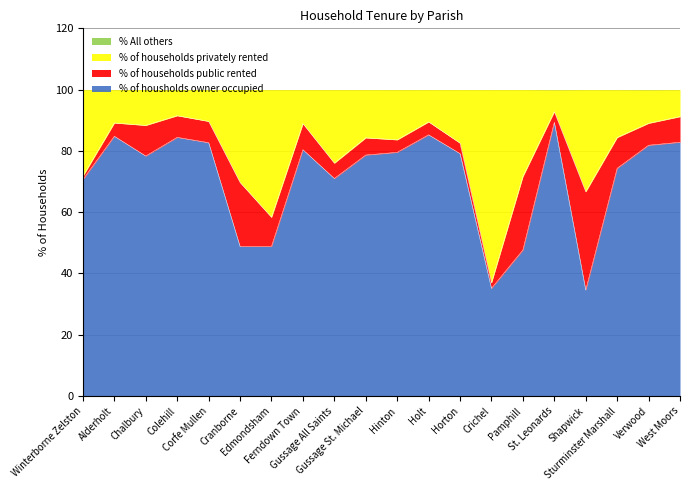

What is the lowest value of the % of housholds owner occupied series?

34.6